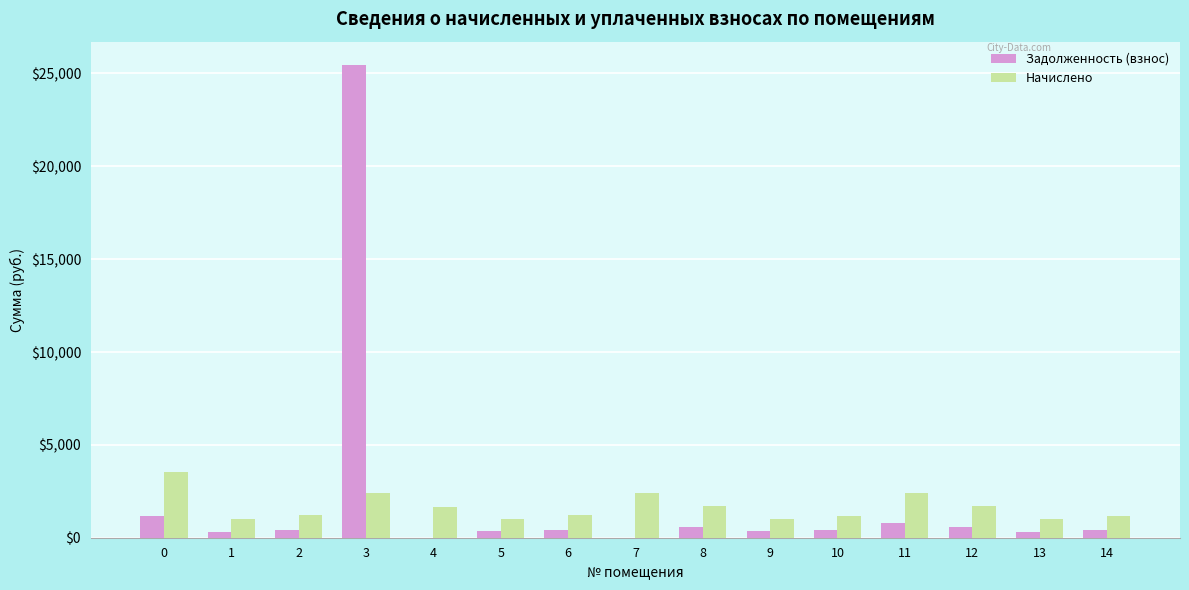

At which category is the sum across all series the highest?

3